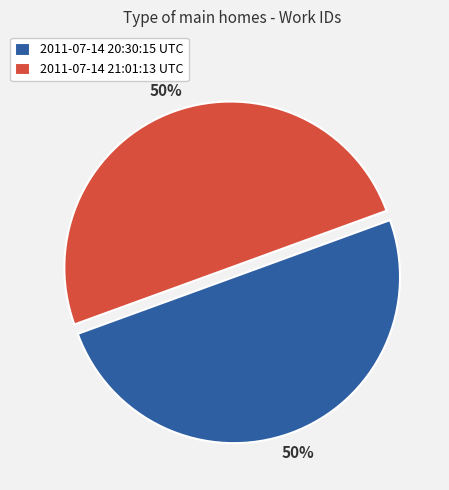

To the nearest percent, what is the combined percentage of 2011-07-14 20:30:15 UTC and 2011-07-14 21:01:13 UTC?

100%